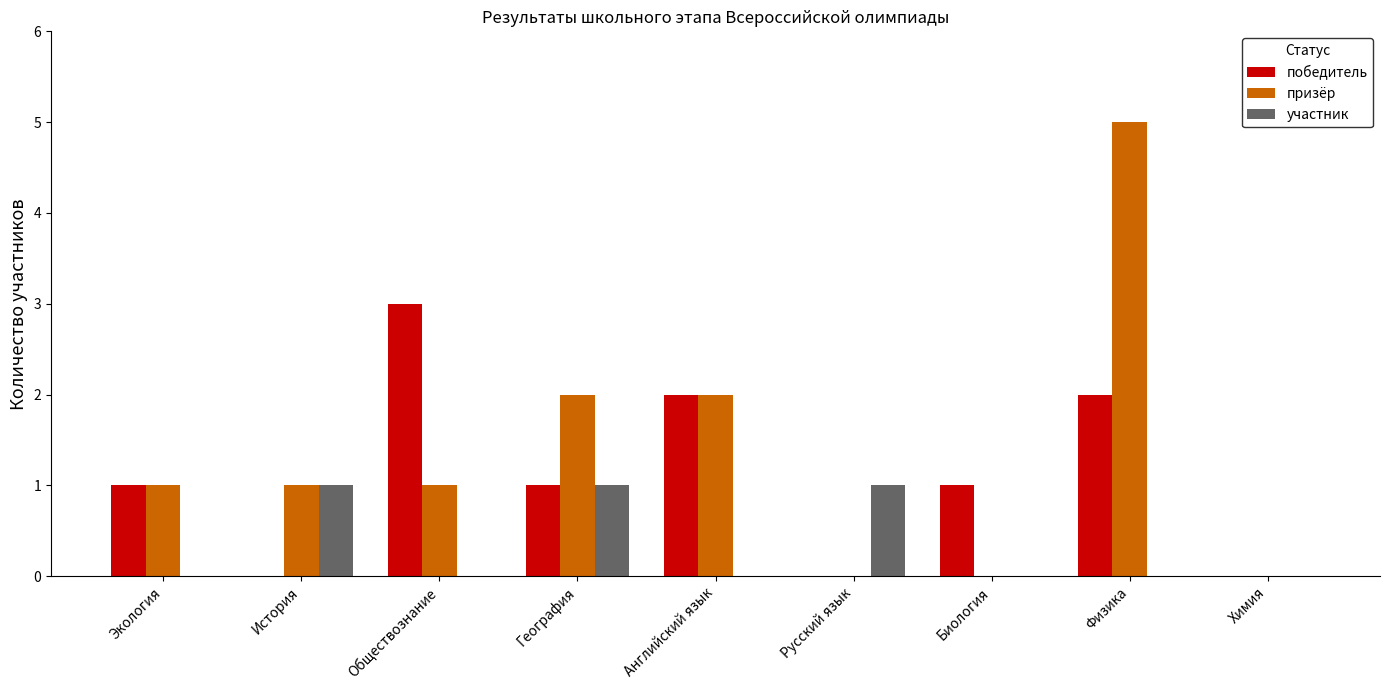

At which label does победитель reach its peak?

Обществознание